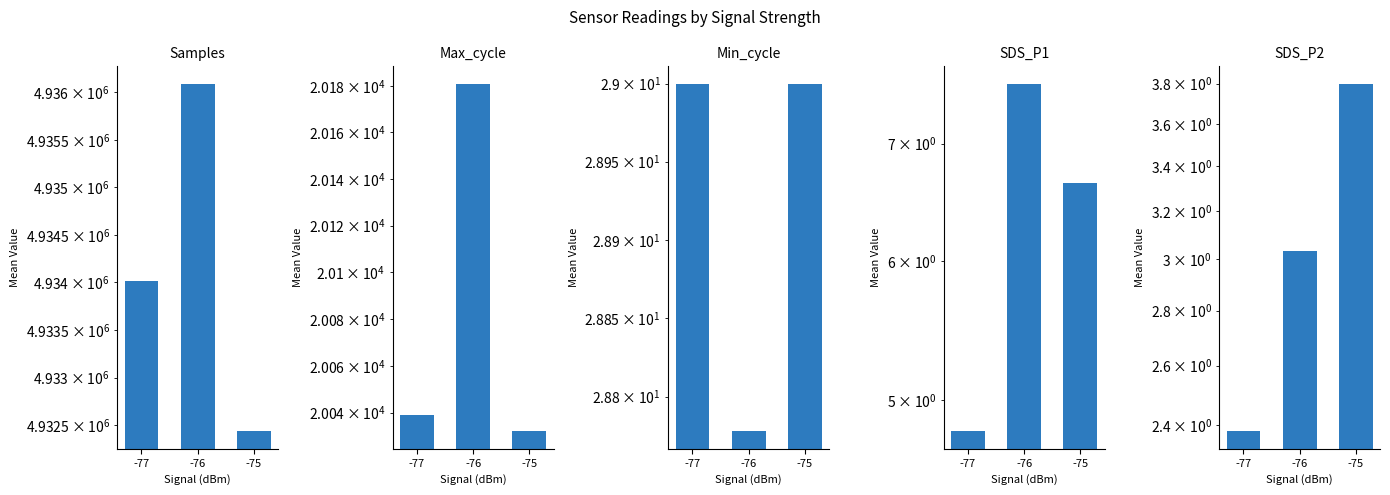

Which has a higher value, -77 or -75?

-77